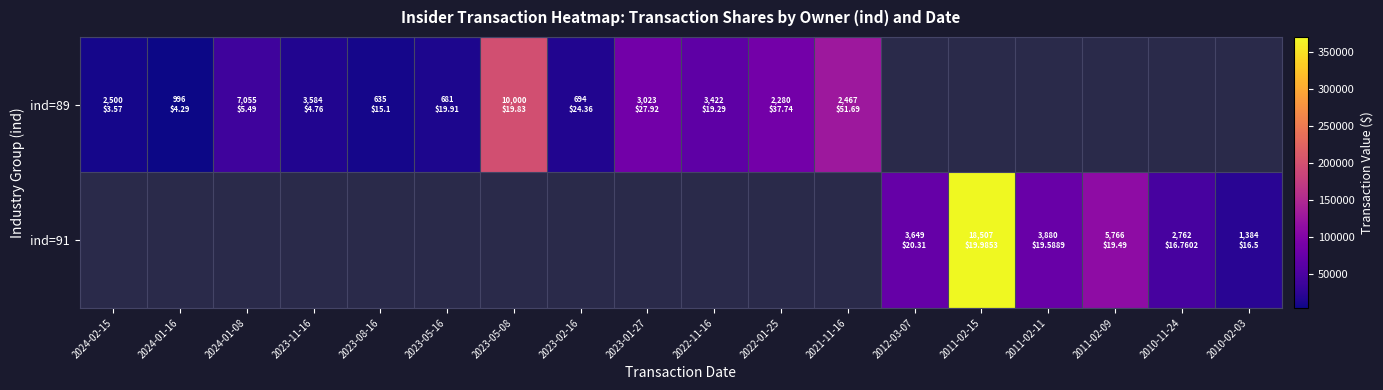

Rank the categories by ind=91 value from highest to lowest.

2024-02-15, 2024-01-16, 2024-01-08, 2023-11-16, 2023-08-16, 2023-05-16, 2023-05-08, 2023-02-16, 2023-01-27, 2022-11-16, 2022-01-25, 2021-11-16, 2011-02-15, 2011-02-09, 2011-02-11, 2012-03-07, 2010-11-24, 2010-02-03